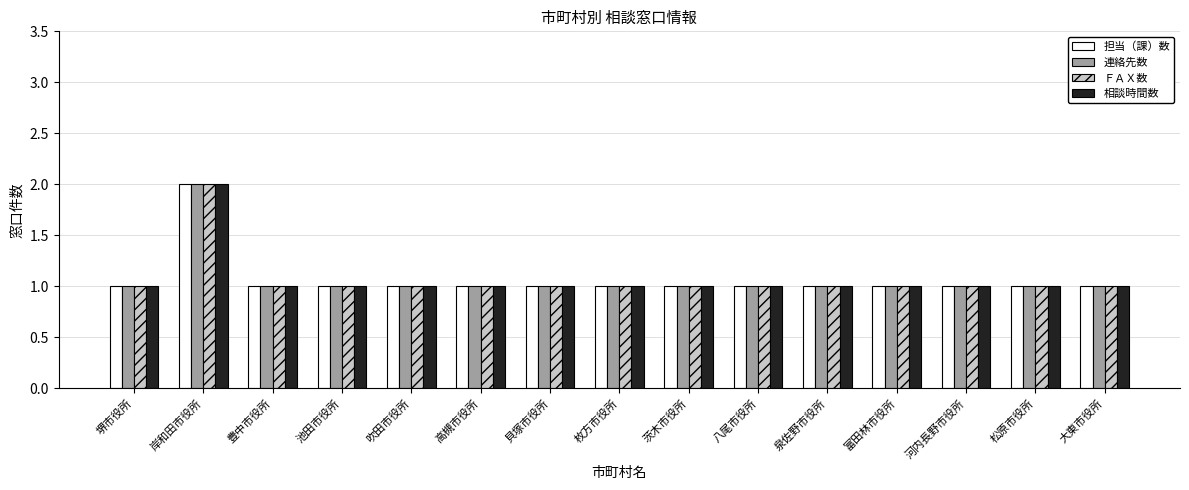

How many 連絡先数 values are between 1 and 2?

15